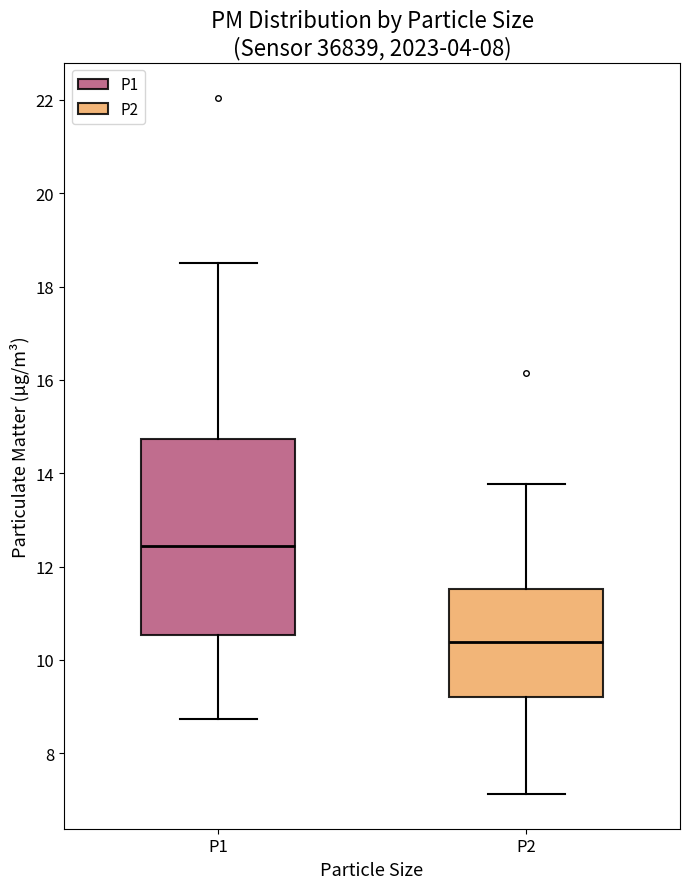

Reading left to right, transcribe this box plot: for each box, give where its median line is, the range the box spans, and where its two whiskers end, as read against the y-axis. The values are not printed on the chart, so give them approximately, as read against the axis.

P1: median 12.4, box 10.6 to 14.8, whiskers 8.8 to 18.6
P2: median 10.4, box 9.2 to 11.6, whiskers 7.2 to 13.8